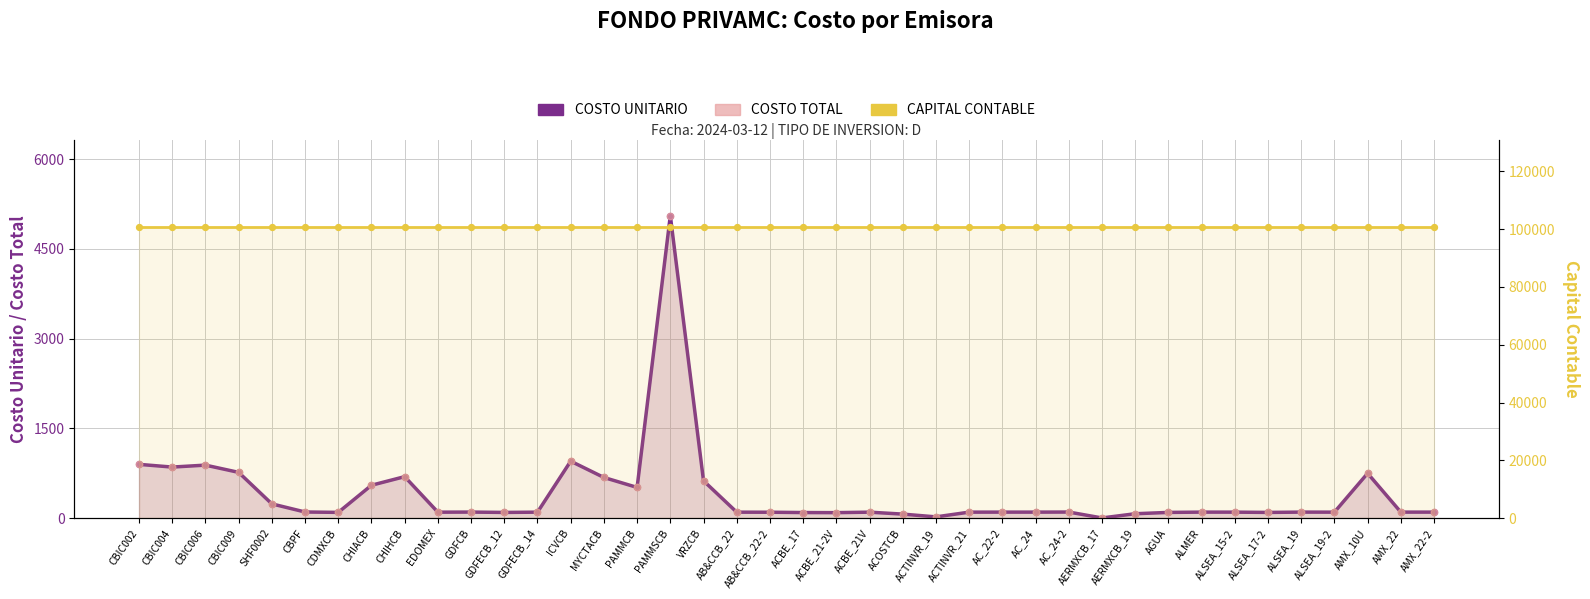

What is the total value across all series at GDFCB?

100824.6